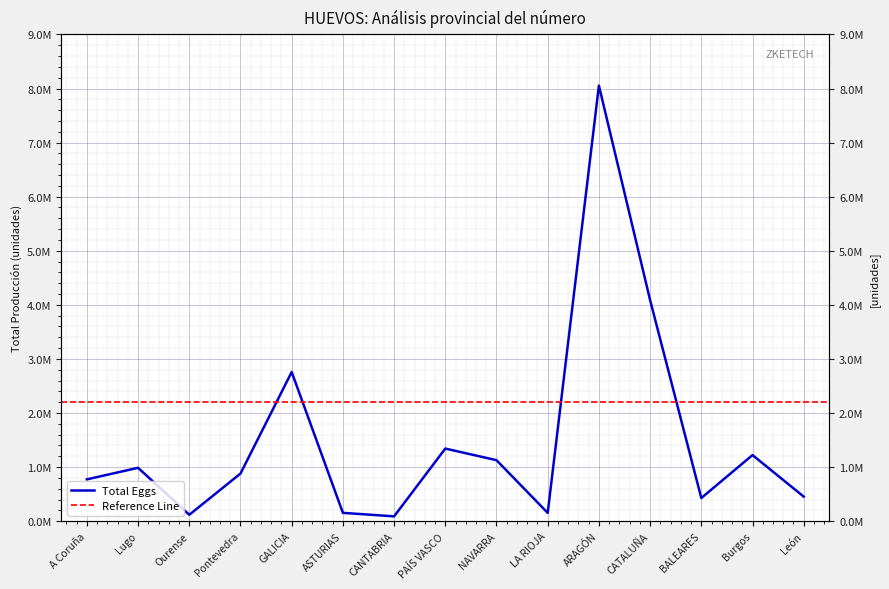

List the labels in order of value, smallest first.

CANTABRIA, Ourense, LA RIOJA, ASTURIAS, BALEARES, León, A Coruña, Pontevedra, Lugo, NAVARRA, Burgos, PAÍS VASCO, GALICIA, CATALUÑA, ARAGÓN